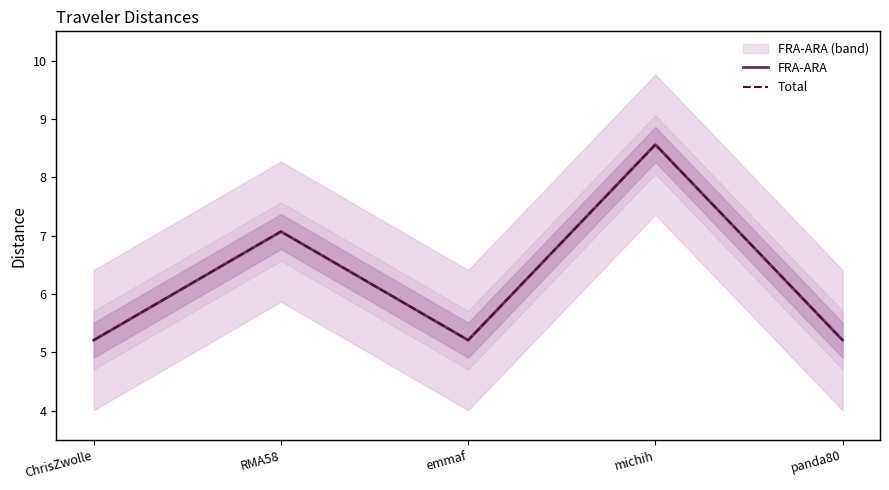

Which series has the largest total across all categories?

FRA-ARA